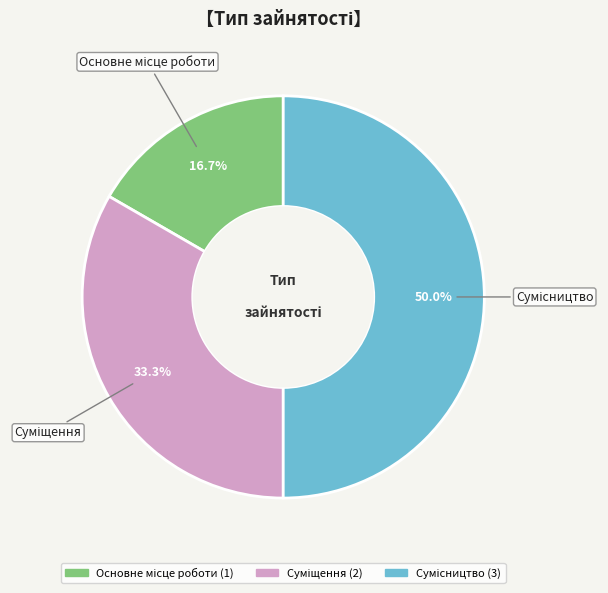

Which has a higher value, Основне місце роботи or Сумісництво?

Сумісництво